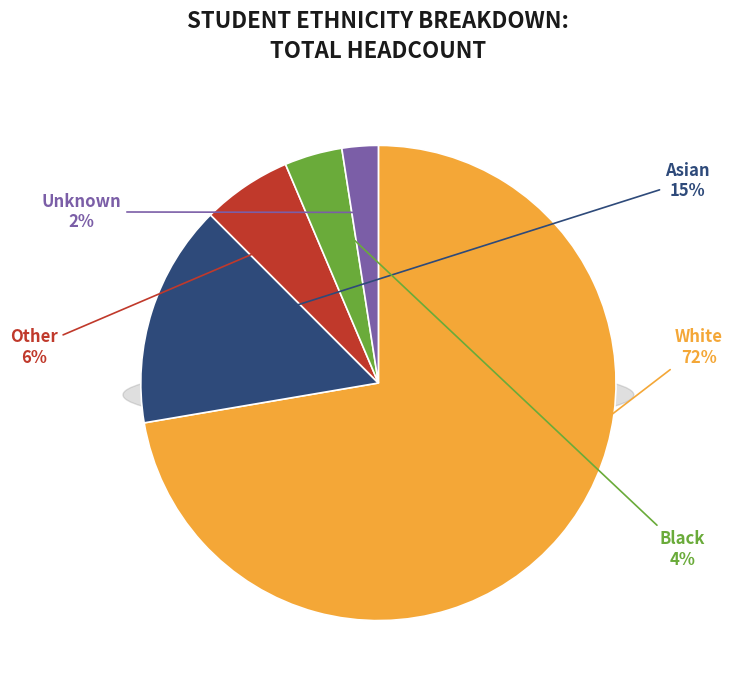

Rank the categories by value from lowest to highest.

Unknown, Black, Other, Asian, White